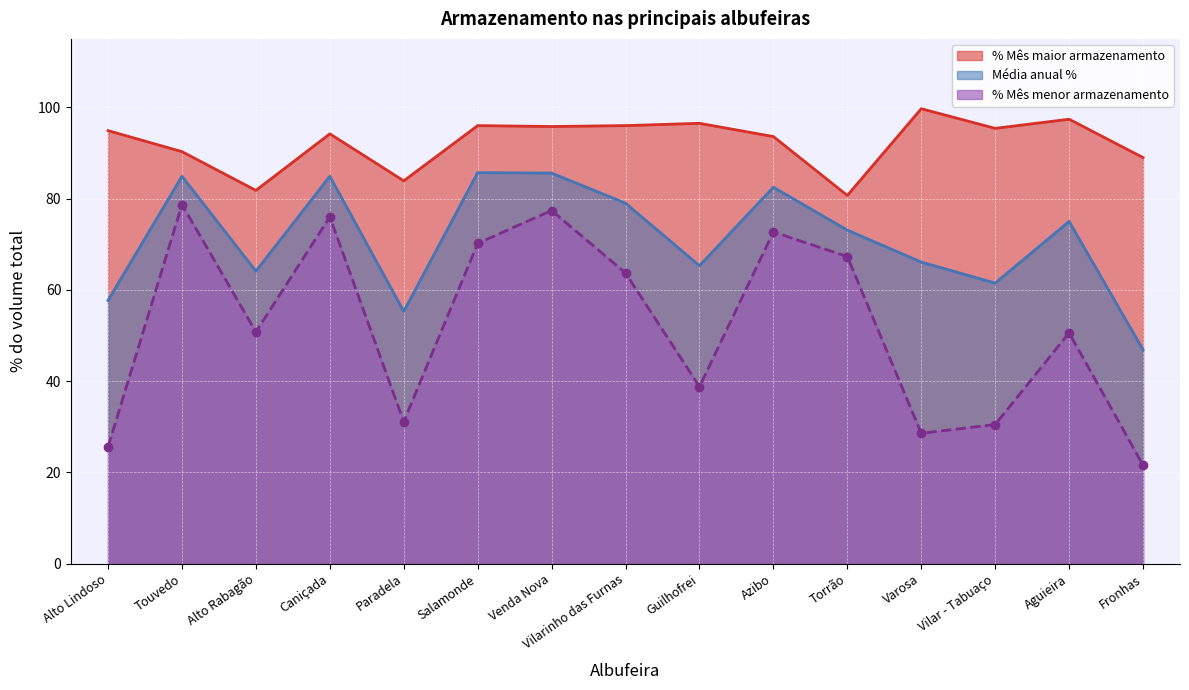

What is the highest value of the % Mês menor armazenamento series?

78.7